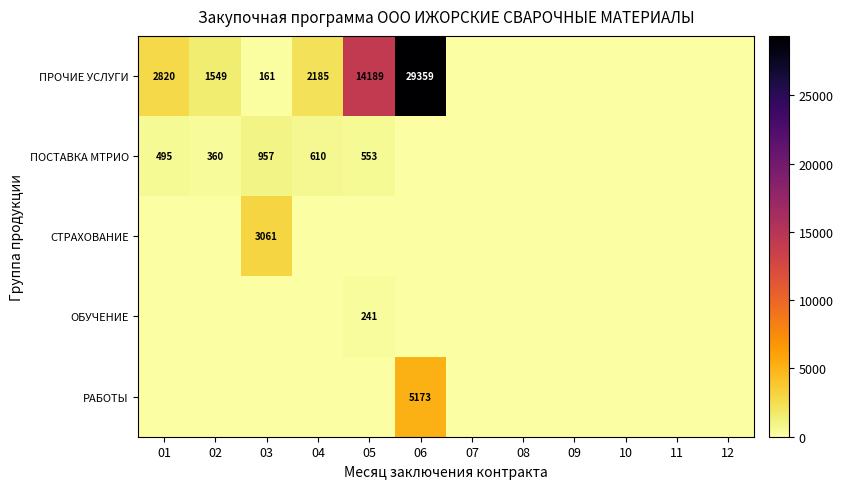

Between 03 and 11, which is larger?

03